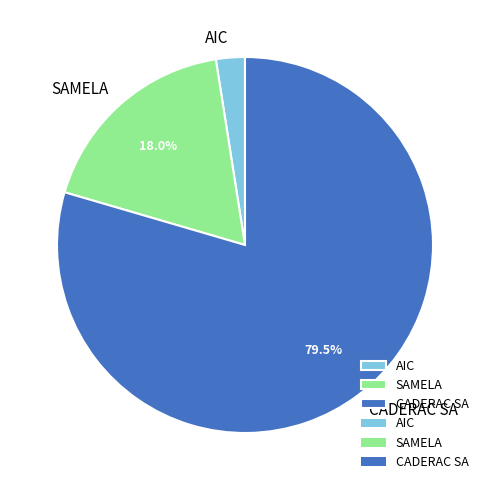

Does SAMELA account for over 50% of the chart?

No